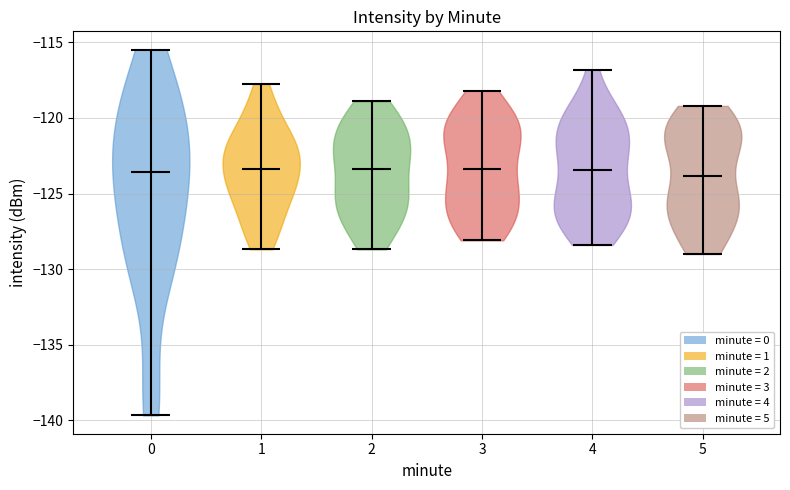

What is the lowest point the violin at x = 1 reaches on the y-axis? The values are not printed on the chart, so give them approximately, as read against the axis.

-128.5